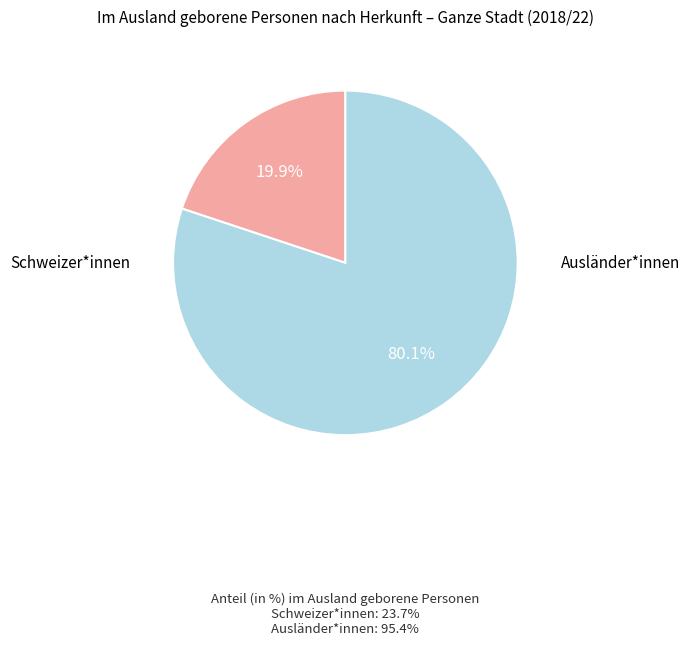

True or false: Schweizer*innen accounts for 20% of the total.

True